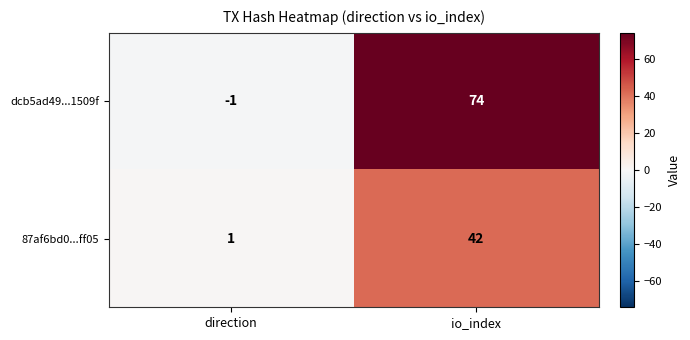

What is the difference between the maximum and minimum values in the dcb5ad49...1509f series?

75